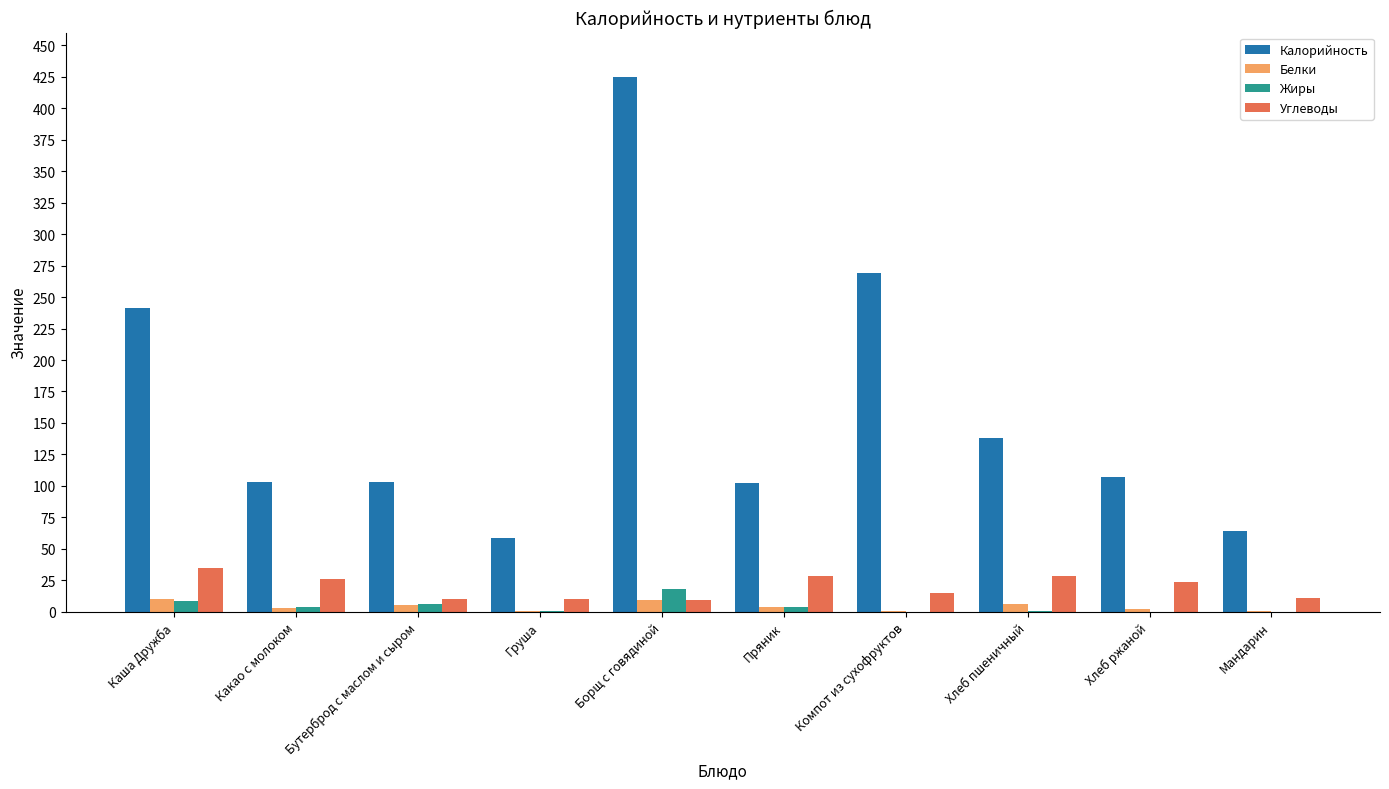

What is the sum of all Углеводы values?

197.4